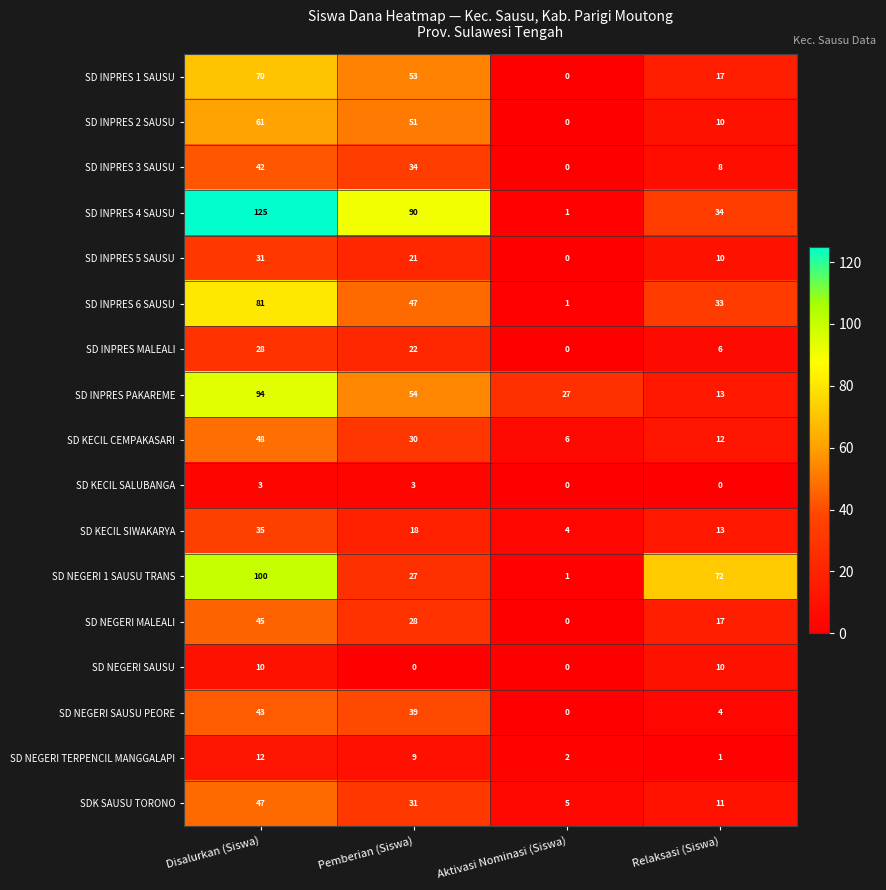

What is the maximum value shown in the chart?

125